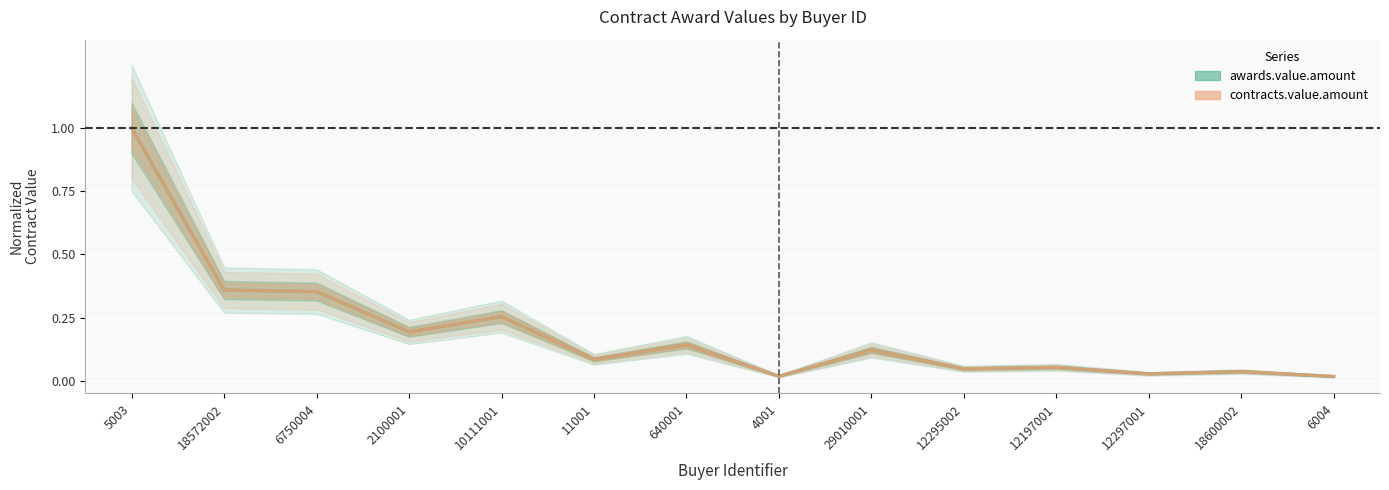

True or false: contracts.value.amount and awards.value.amount cross at least once.

False